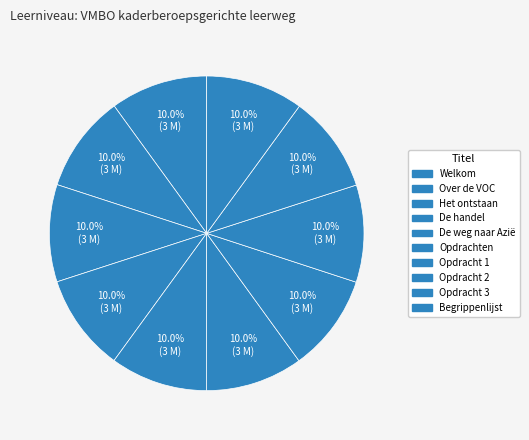

What is the total percentage of Begrippenlijst and Opdracht 2?

20.0%